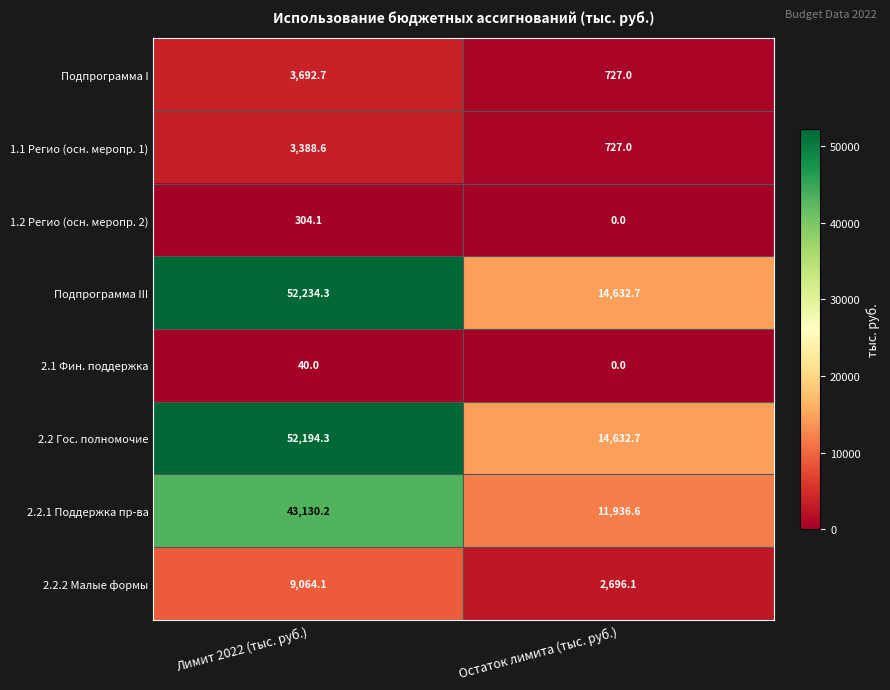

The 2.2.1 Поддержка пр-ва series shows 18342.0 at Остаток лимита (тыс. руб.). True or false?

False